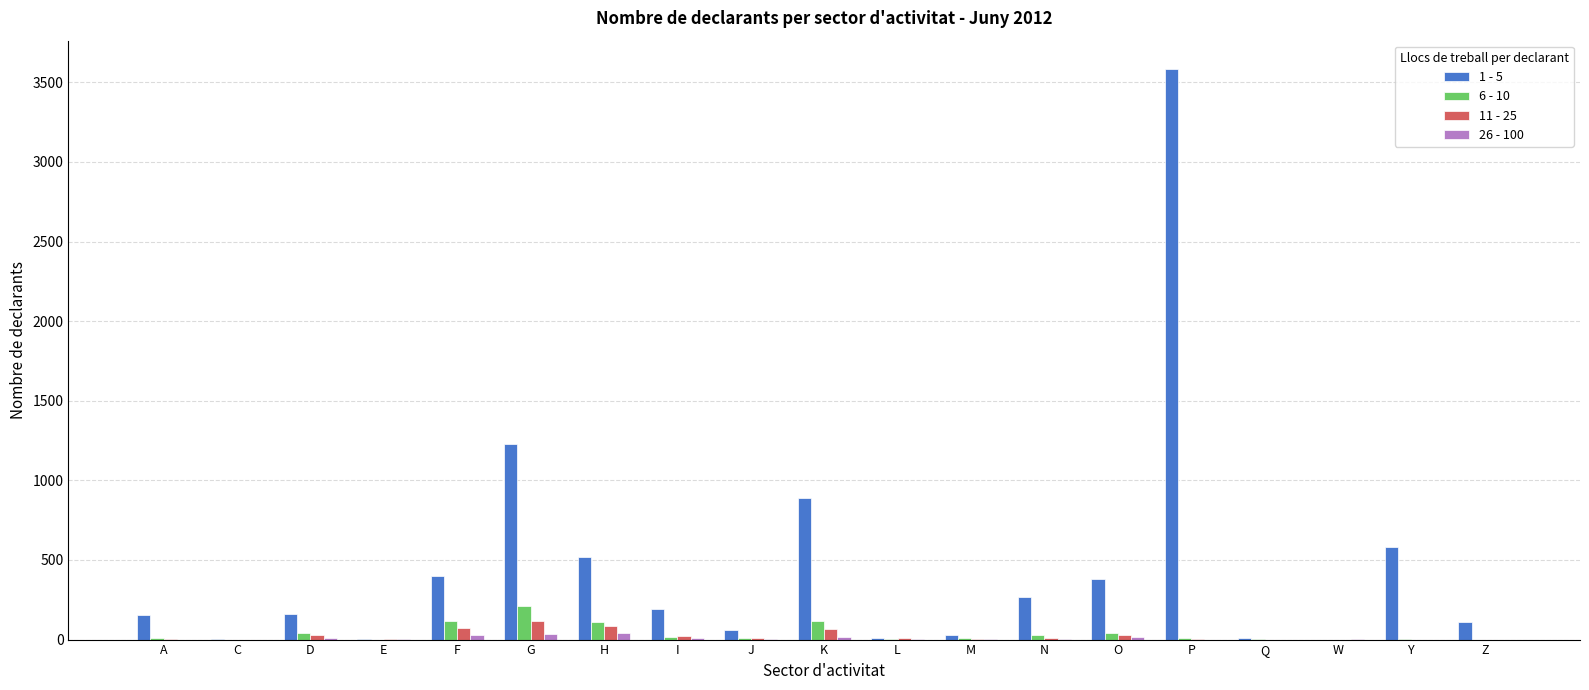

True or false: 11 - 25 has a value of 0 at C.

True